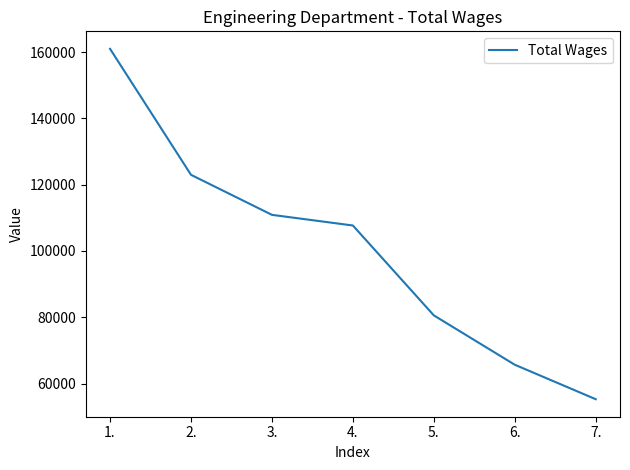

True or false: the data shows 160951 at 1..

True